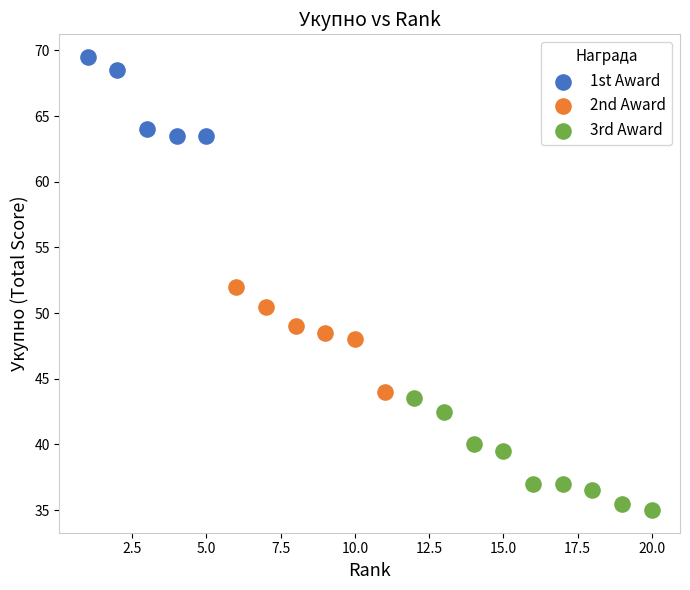

Which series contains the lowest Y value?

3rd Award